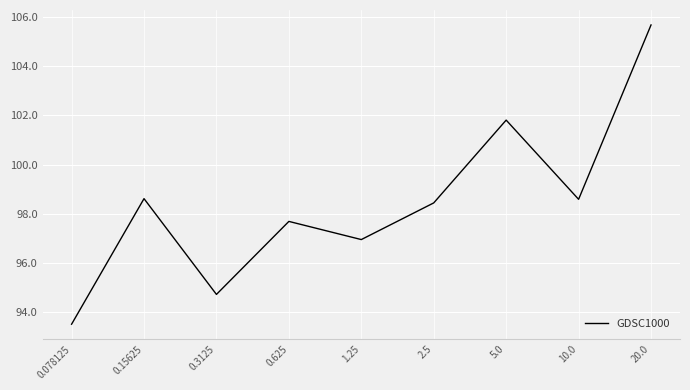

What is the greatest value displayed?

105.7